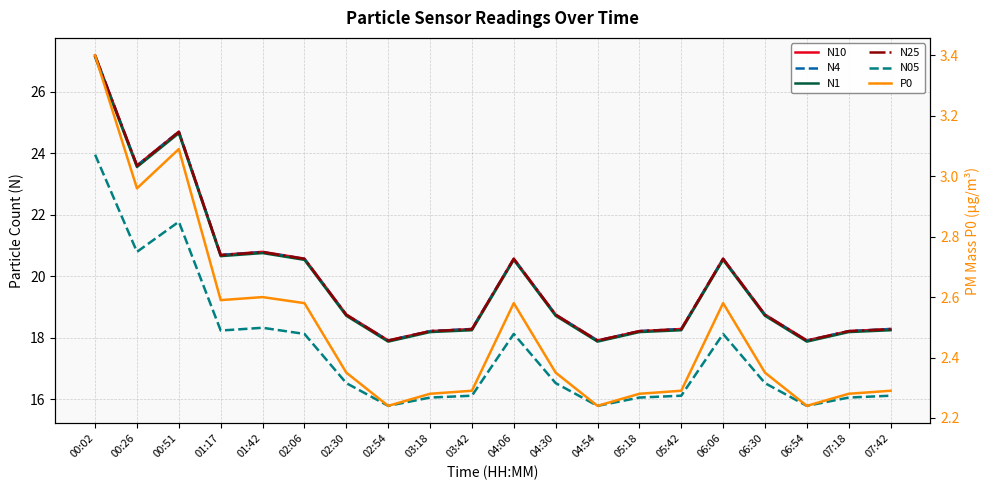

Reading left to right, extract all data points from this chart.

N10: 00:02=27.2	00:26=23.6	00:51=24.7	01:17=20.7	01:42=20.8	02:06=20.6	02:30=18.8	02:54=17.9	03:18=18.2	03:42=18.3	04:06=20.6	04:30=18.8	04:54=17.9	05:18=18.2	05:42=18.3	06:06=20.6	06:30=18.8	06:54=17.9	07:18=18.2	07:42=18.3
N4: 00:02=27.2	00:26=23.6	00:51=24.7	01:17=20.7	01:42=20.8	02:06=20.6	02:30=18.7	02:54=17.9	03:18=18.2	03:42=18.3	04:06=20.6	04:30=18.7	04:54=17.9	05:18=18.2	05:42=18.3	06:06=20.6	06:30=18.7	06:54=17.9	07:18=18.2	07:42=18.3
N1: 00:02=27.1	00:26=23.6	00:51=24.6	01:17=20.6	01:42=20.8	02:06=20.5	02:30=18.7	02:54=17.9	03:18=18.2	03:42=18.2	04:06=20.5	04:30=18.7	04:54=17.9	05:18=18.2	05:42=18.2	06:06=20.5	06:30=18.7	06:54=17.9	07:18=18.2	07:42=18.2
N25: 00:02=27.2	00:26=23.6	00:51=24.7	01:17=20.7	01:42=20.8	02:06=20.6	02:30=18.7	02:54=17.9	03:18=18.2	03:42=18.3	04:06=20.6	04:30=18.7	04:54=17.9	05:18=18.2	05:42=18.3	06:06=20.6	06:30=18.7	06:54=17.9	07:18=18.2	07:42=18.3
N05: 00:02=23.9	00:26=20.8	00:51=21.8	01:17=18.2	01:42=18.3	02:06=18.1	02:30=16.5	02:54=15.8	03:18=16.1	03:42=16.1	04:06=18.1	04:30=16.5	04:54=15.8	05:18=16.1	05:42=16.1	06:06=18.1	06:30=16.5	06:54=15.8	07:18=16.1	07:42=16.1
P0: 00:02=3.4	00:26=3.0	00:51=3.1	01:17=2.6	01:42=2.6	02:06=2.6	02:30=2.4	02:54=2.2	03:18=2.3	03:42=2.3	04:06=2.6	04:30=2.4	04:54=2.2	05:18=2.3	05:42=2.3	06:06=2.6	06:30=2.4	06:54=2.2	07:18=2.3	07:42=2.3